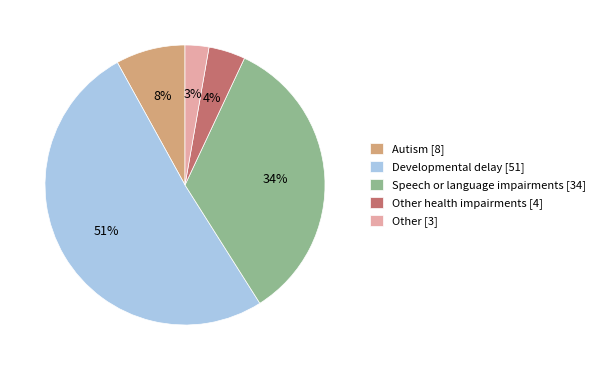

Rank the categories by value from highest to lowest.

Developmental delay [51], Speech or language impairments [34], Autism [8], Other health impairments [4], Other [3]